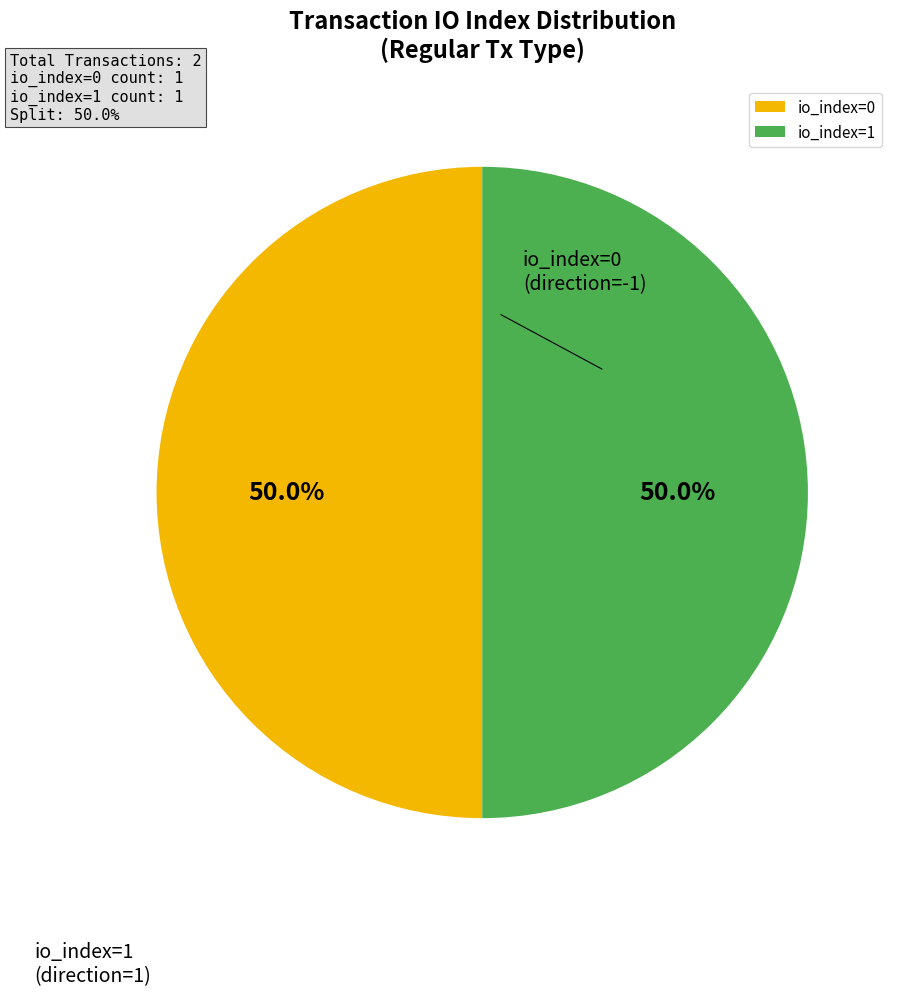

Approximately how many times larger is the value at io_index=0 compared to io_index=1?

1.0